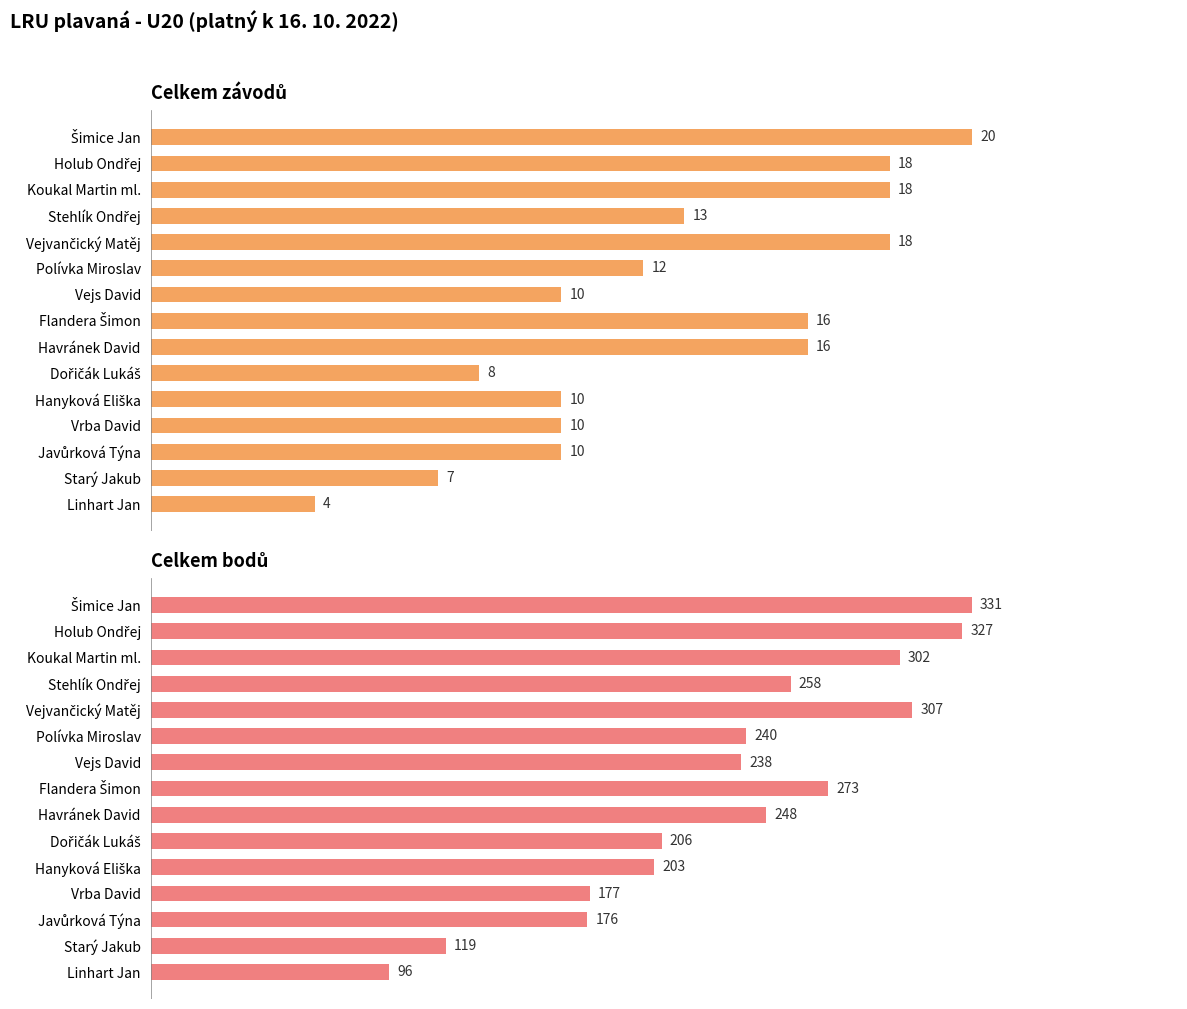

How many data points in Celkem závodů are above 12?

7